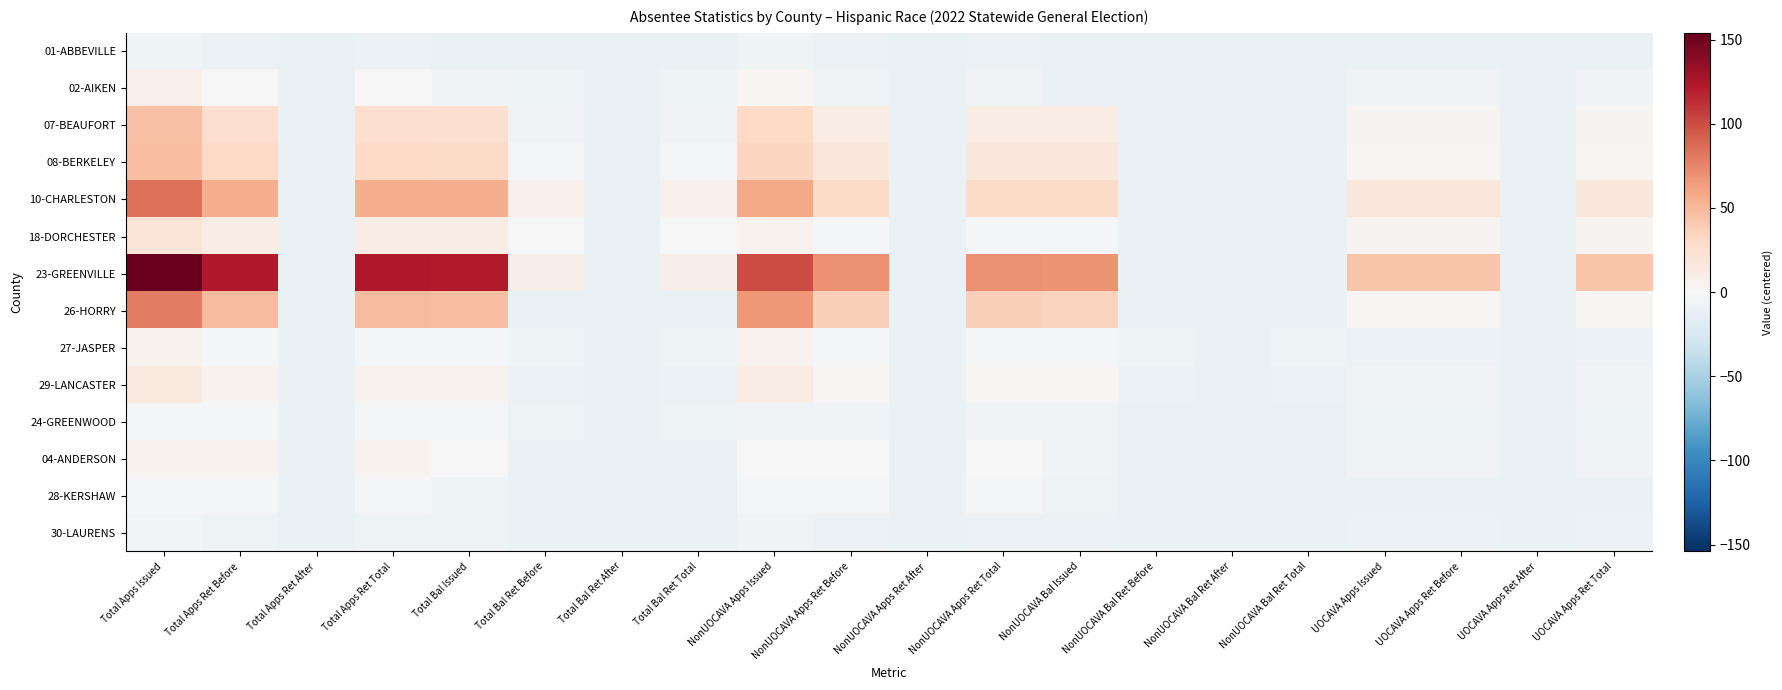

At how many categories does at least one series exceed 49?

8